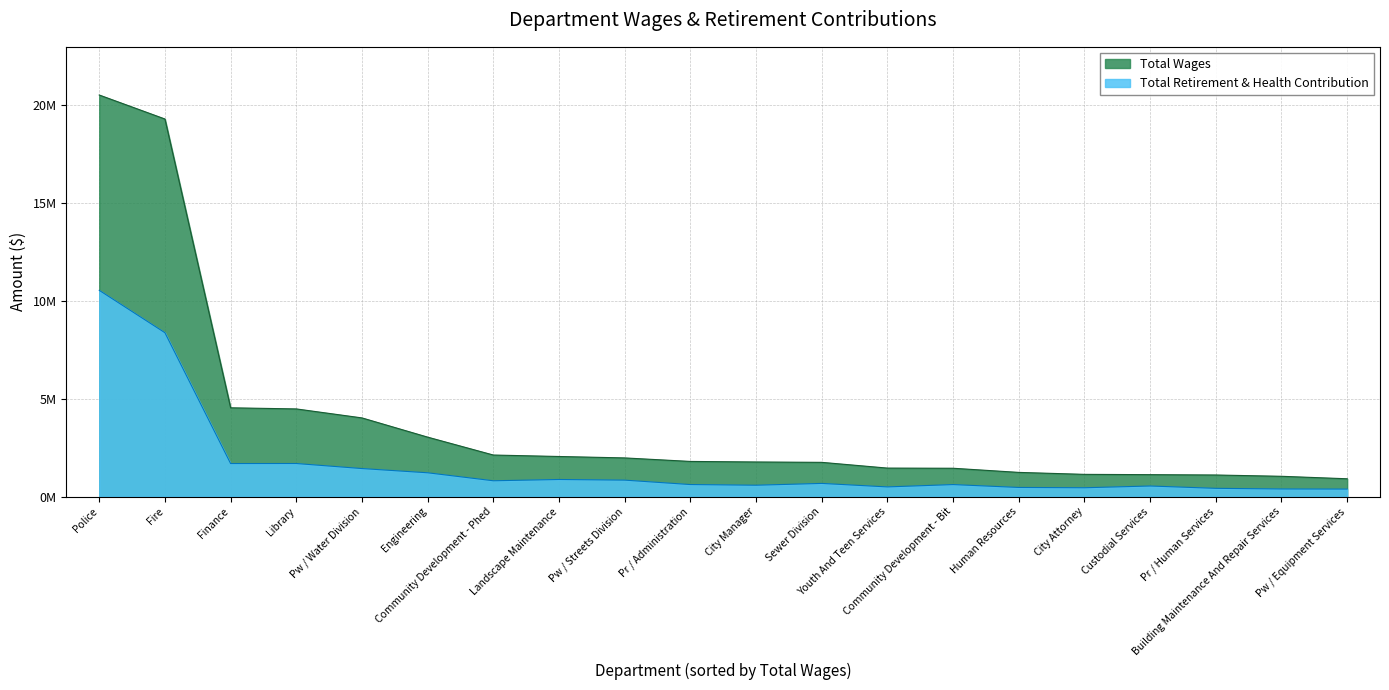

What is the difference between the second highest and minimum values in the Total Wages series?

18381215